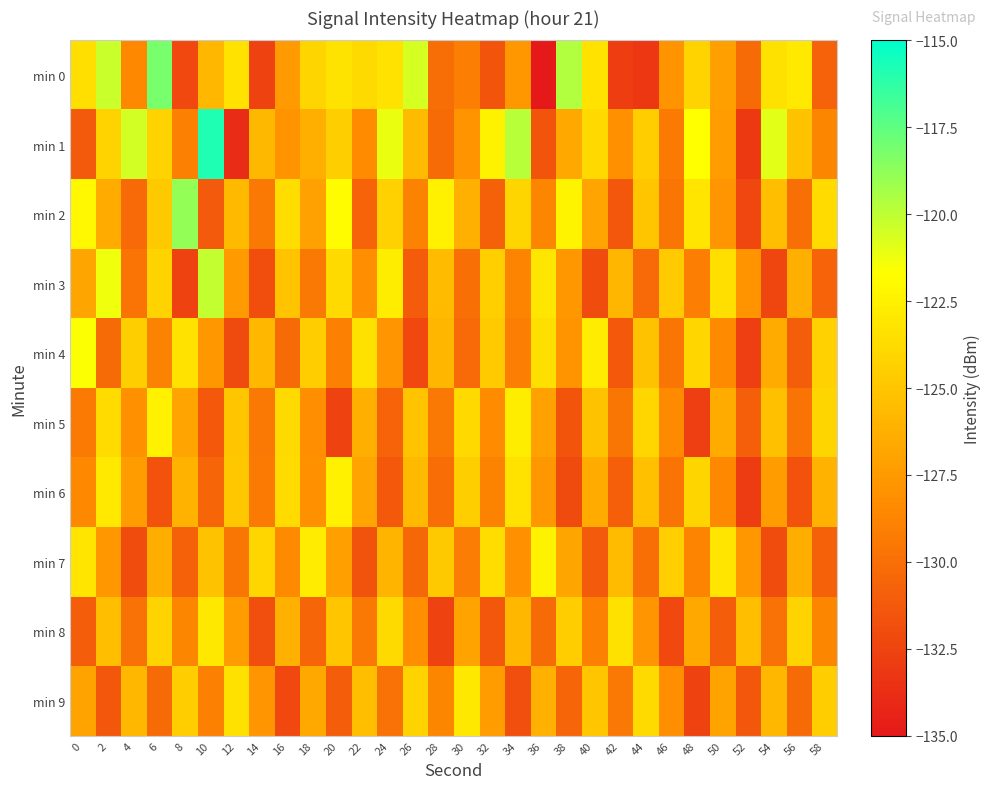

At how many categories does at least one series exceed -128?

30